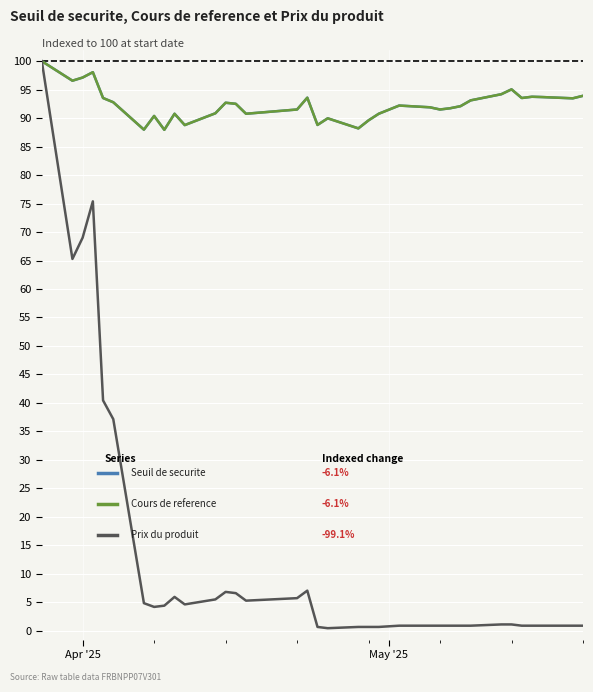

What is the greatest value displayed?

100.0